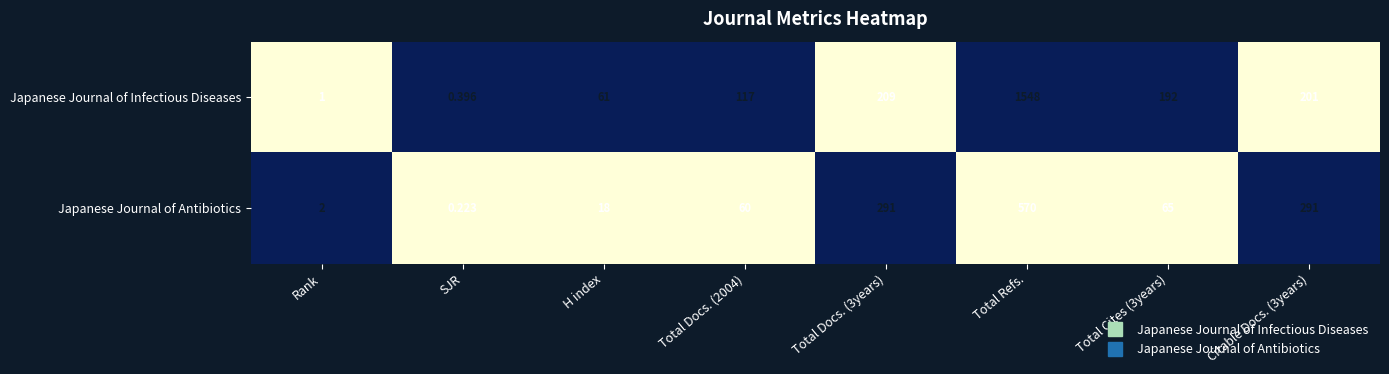

Rank the series by their maximum value, from lowest to highest.

Japanese Journal of Antibiotics, Japanese Journal of Infectious Diseases